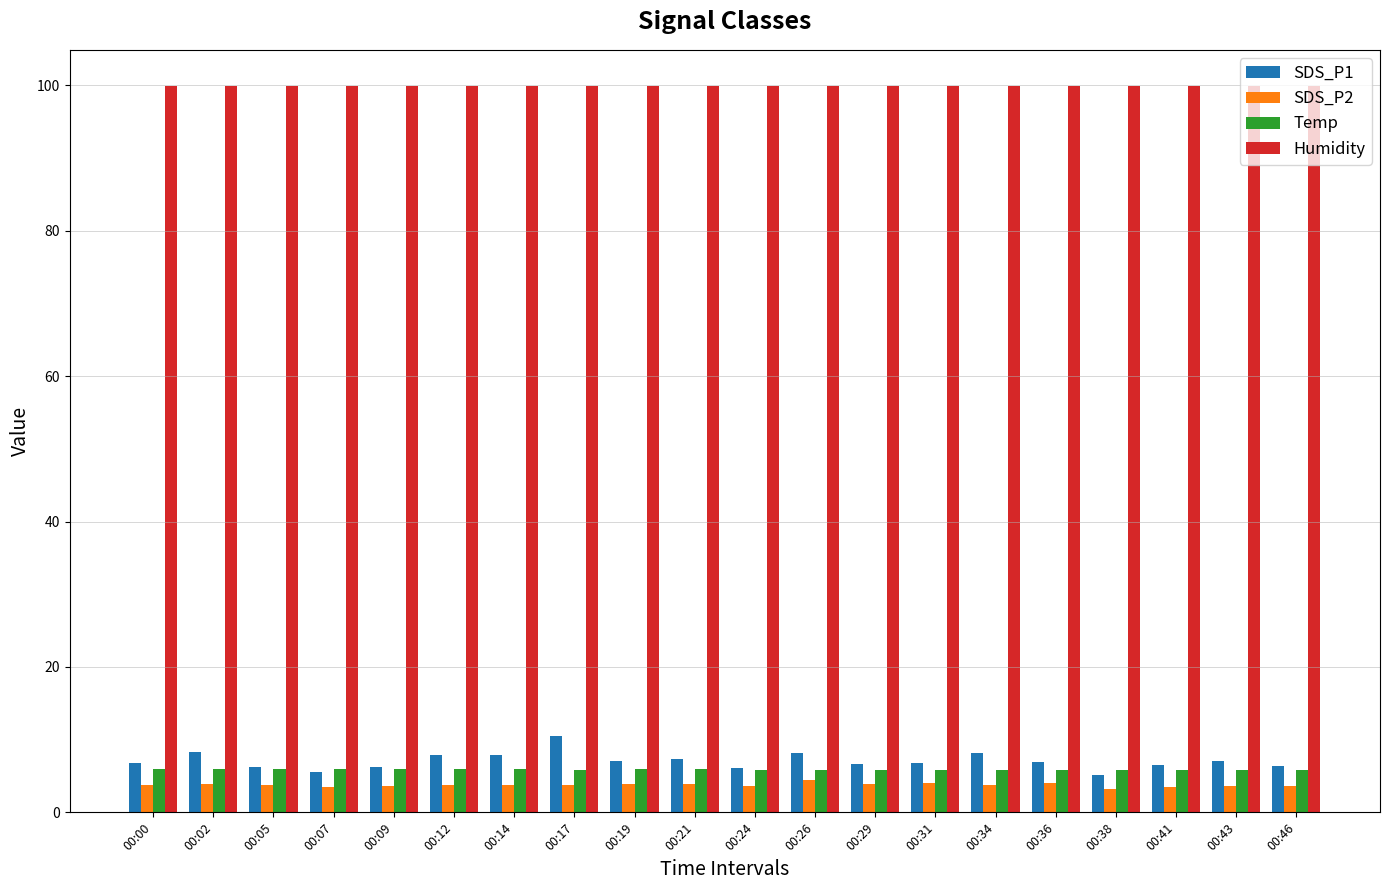

What is the difference between the SDS_P2 values at 00:00 and 00:41?

0.2